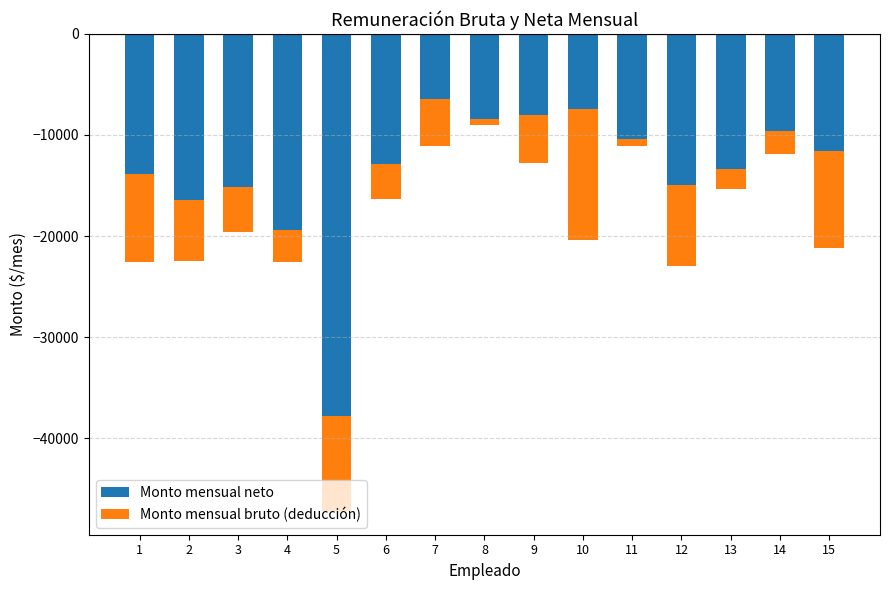

What is the minimum value shown in the chart?

-37781.9